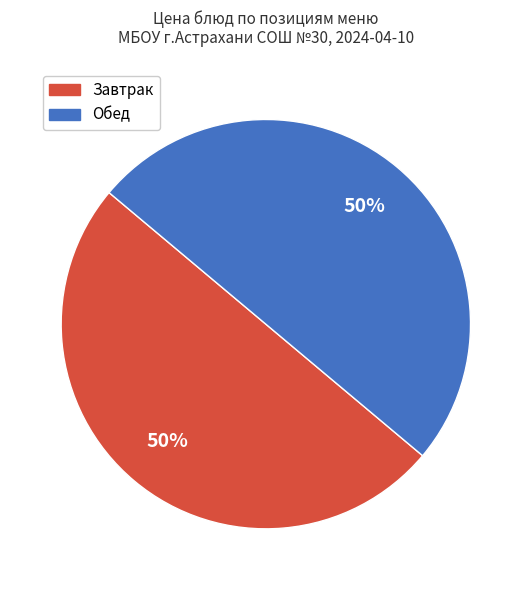

To the nearest percent, what is the average slice percentage?

50%